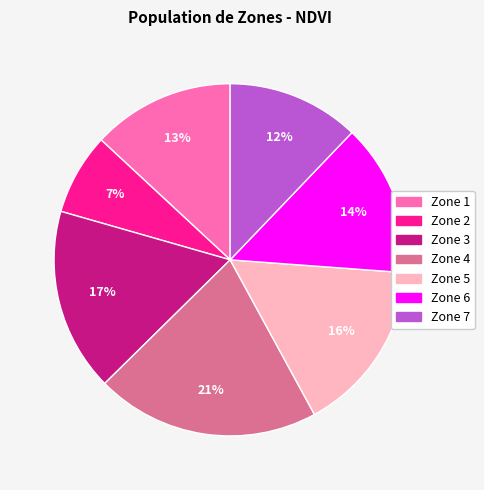

The Zone 4 slice represents 30% of the pie. True or false?

False